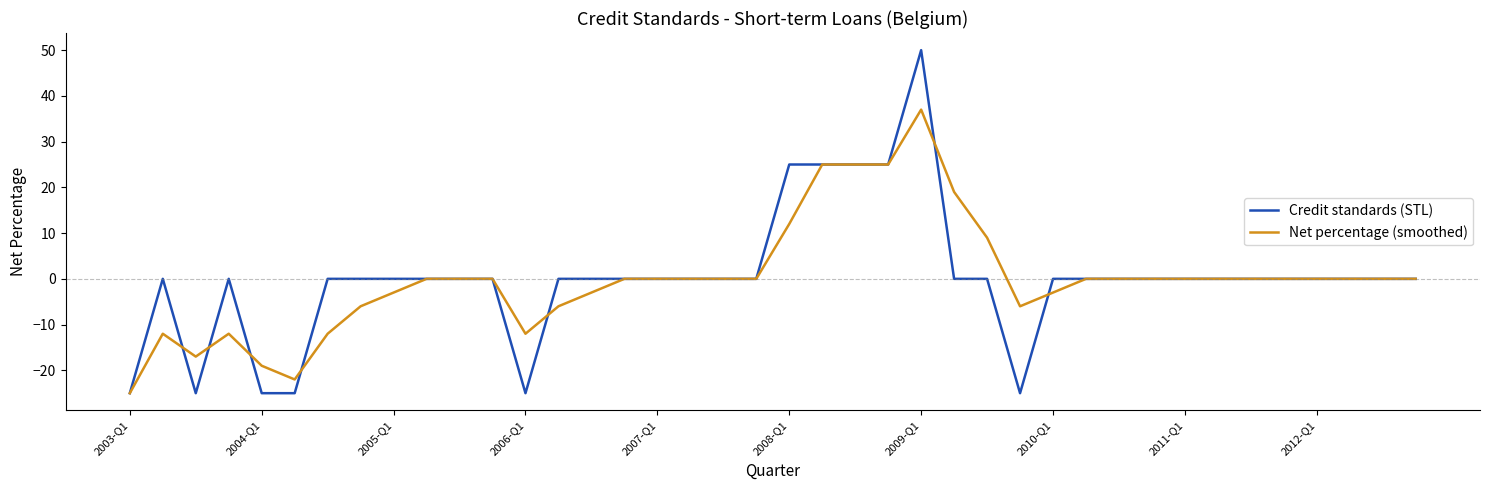

How many lines are shown in the chart?

2